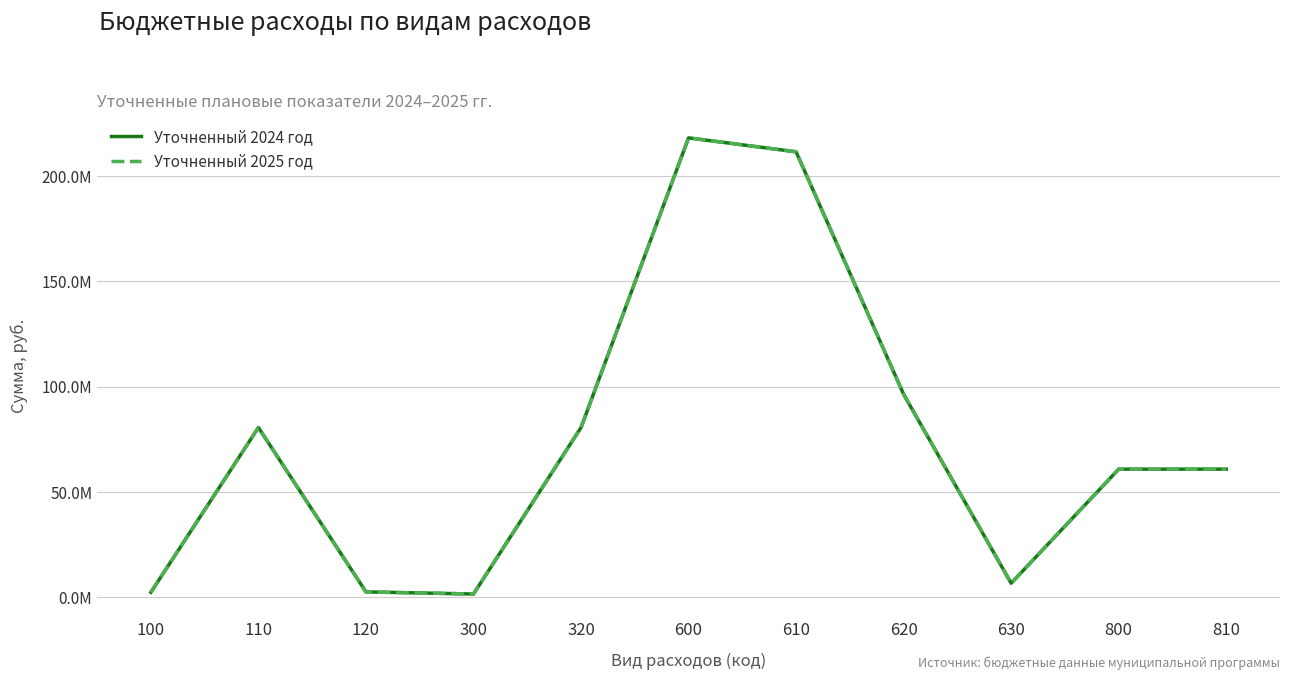

The value of Уточненный 2025 год at 610 is 71562599. True or false?

False